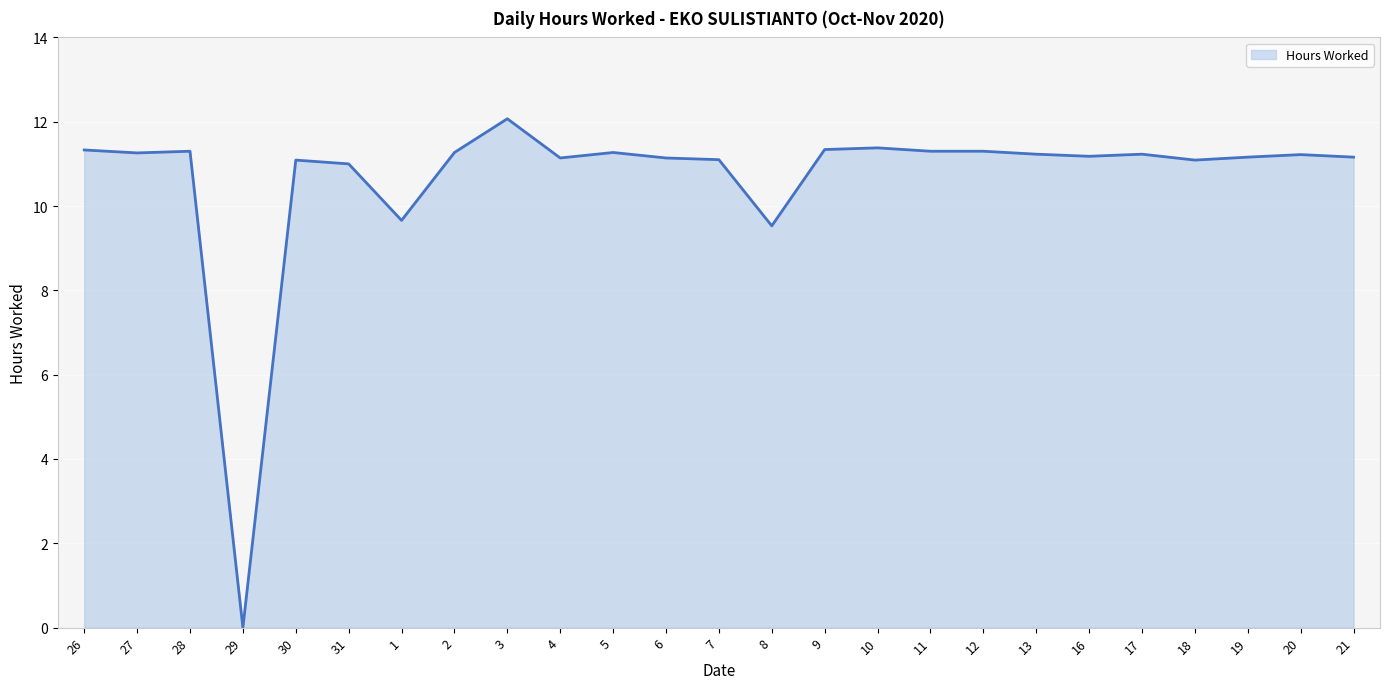

What value does the data have at 31?

11.0